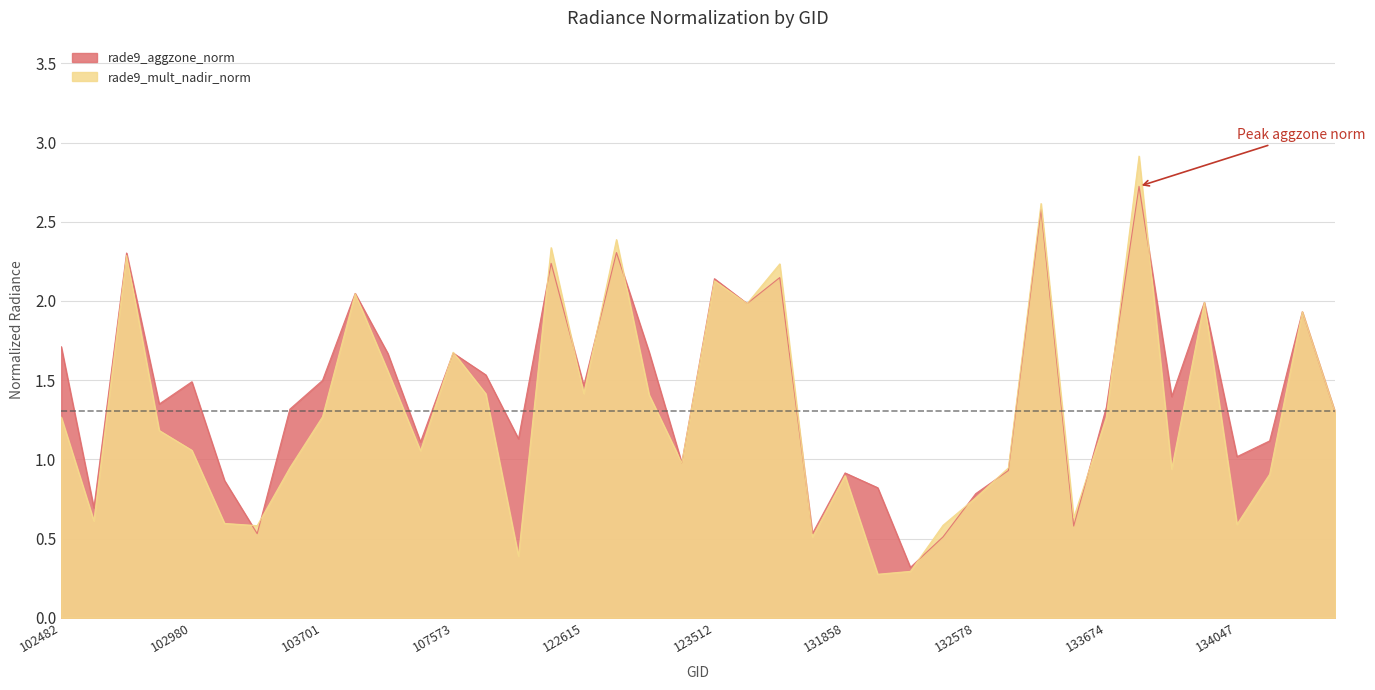

At how many categories does at least one series exceed 1?

28